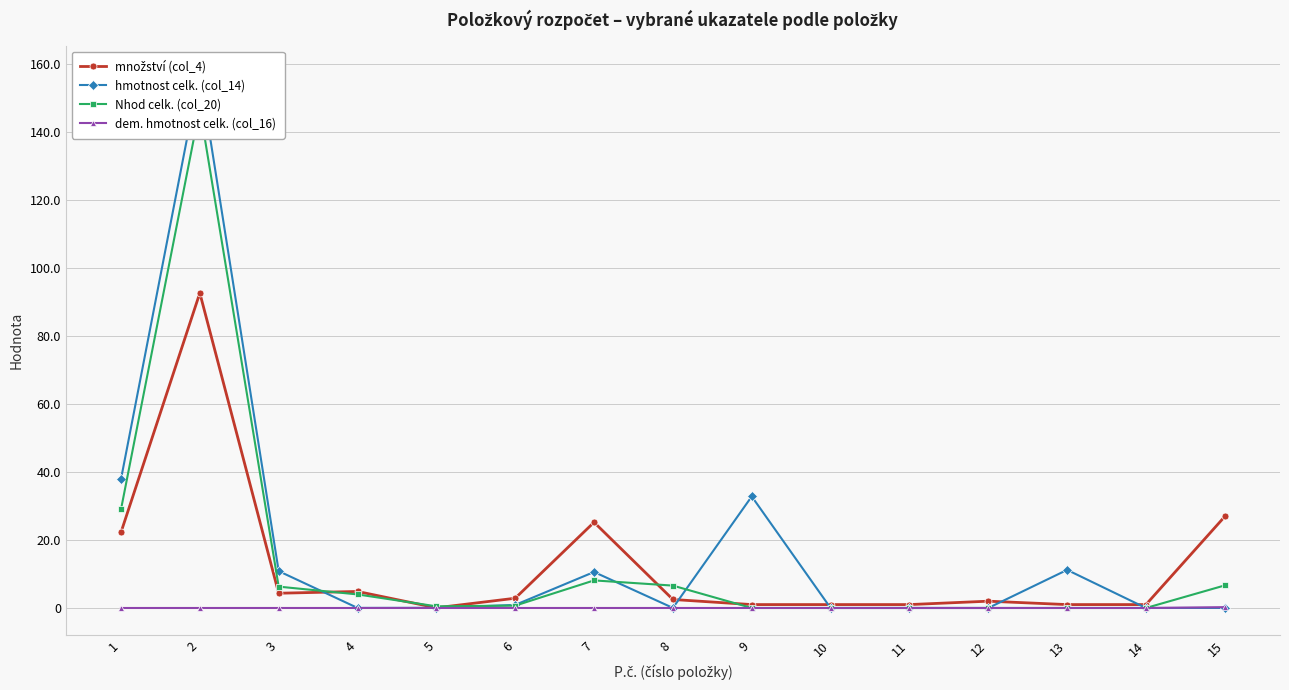

How many lines are shown in the chart?

4